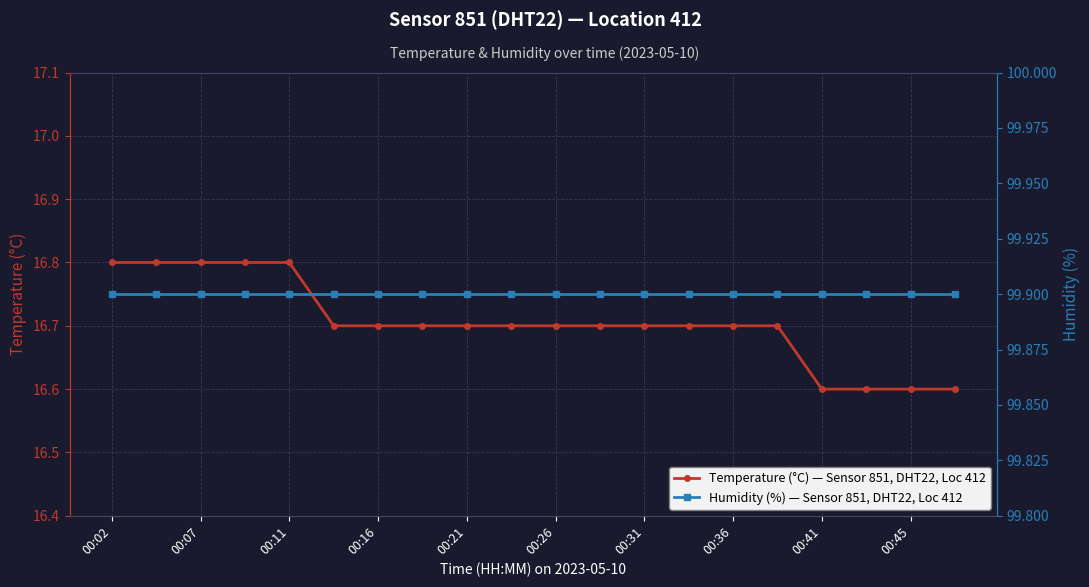

The value of Temperature (°C) — Sensor 851, DHT22, Loc 412 at 00:16 is 16.7. True or false?

True